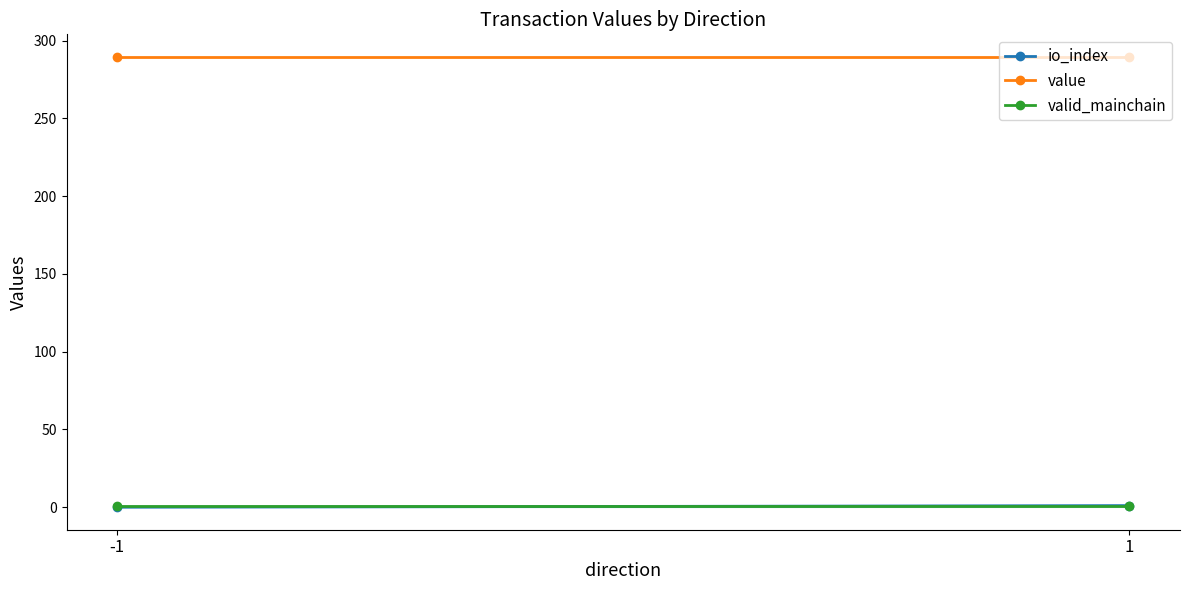

What are all the series names shown in the legend?

io_index, value, valid_mainchain